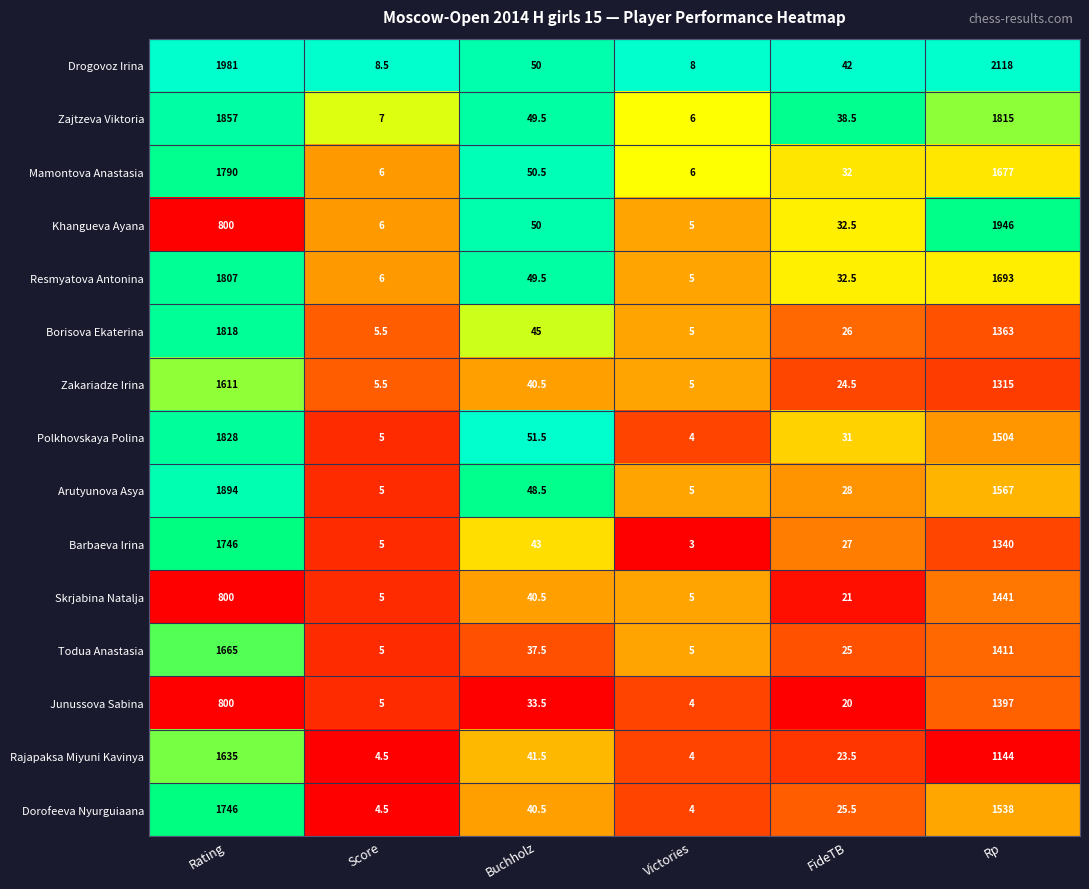

The Arutyunova Asya series shows 5.0 at Score. True or false?

True